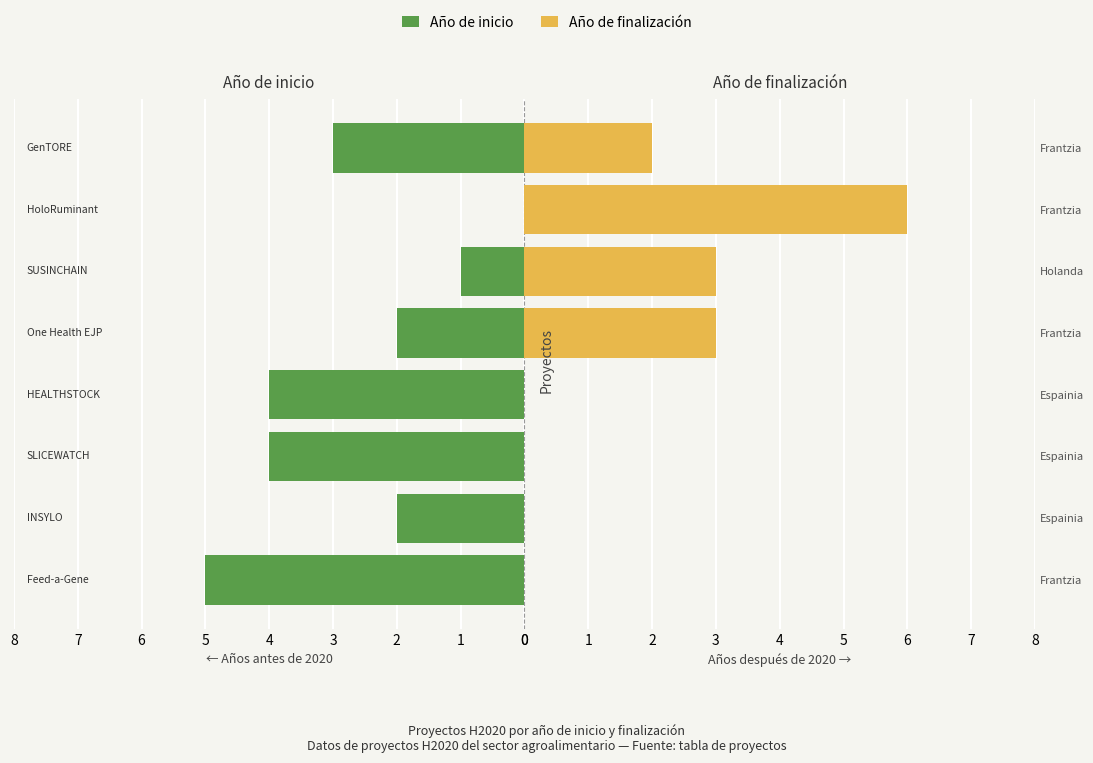

What is the total value across all series at Frantzia?

5